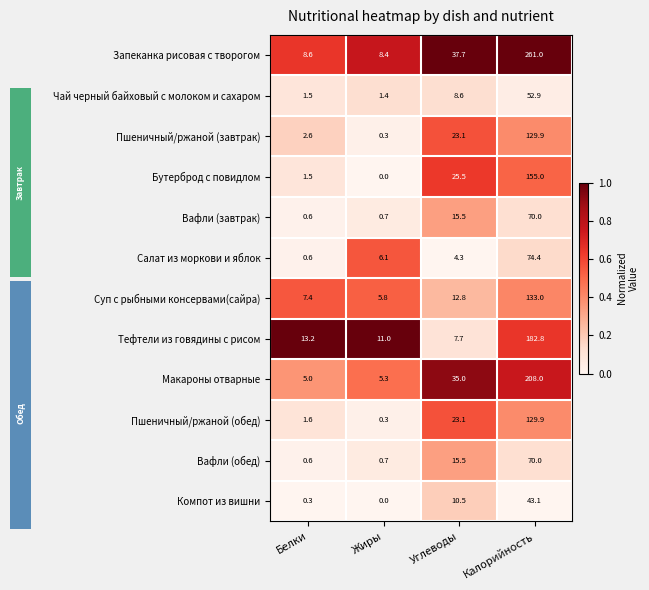

Reading left to right, list all the values displayed in this chart.

Запеканка рисовая с творогом: Белки=8.6	Жиры=8.4	Углеводы=37.7	Калорийность=261.0
Чай черный байховый с молоком и сахаром: Белки=1.5	Жиры=1.4	Углеводы=8.6	Калорийность=52.9
Пшеничный/ржаной (завтрак): Белки=2.6	Жиры=0.3	Углеводы=23.1	Калорийность=129.9
Бутерброд с повидлом: Белки=1.5	Жиры=0.0	Углеводы=25.5	Калорийность=155.0
Вафли (завтрак): Белки=0.6	Жиры=0.7	Углеводы=15.5	Калорийность=70.0
Салат из моркови и яблок: Белки=0.6	Жиры=6.1	Углеводы=4.3	Калорийность=74.4
Суп с рыбными консервами(сайра): Белки=7.4	Жиры=5.8	Углеводы=12.8	Калорийность=133.0
Тефтели из говядины с рисом: Белки=13.2	Жиры=11.0	Углеводы=7.7	Калорийность=182.8
Макароны отварные: Белки=5.0	Жиры=5.3	Углеводы=35.0	Калорийность=208.0
Пшеничный/ржаной (обед): Белки=1.6	Жиры=0.3	Углеводы=23.1	Калорийность=129.9
Вафли (обед): Белки=0.6	Жиры=0.7	Углеводы=15.5	Калорийность=70.0
Компот из вишни: Белки=0.3	Жиры=0.0	Углеводы=10.5	Калорийность=43.1